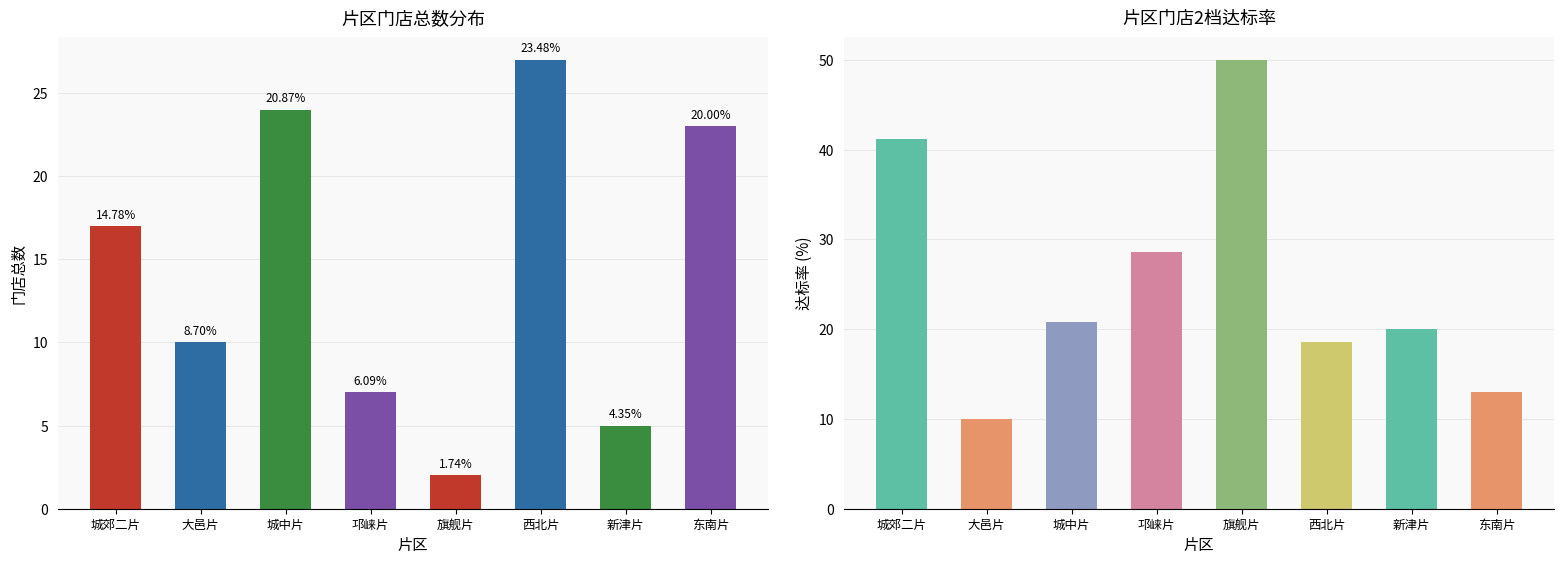

What is the difference between the highest and lowest values at 城郊二片?

24.2